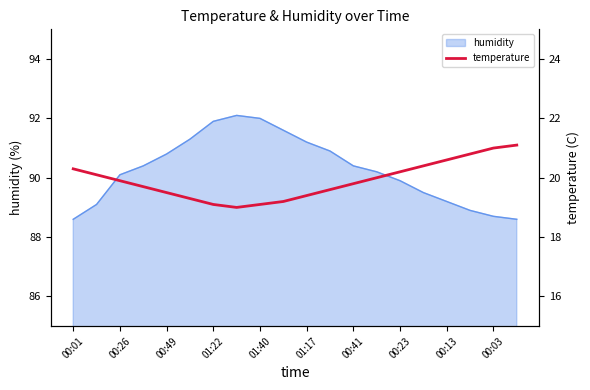

What is the sum of all values?

398.1